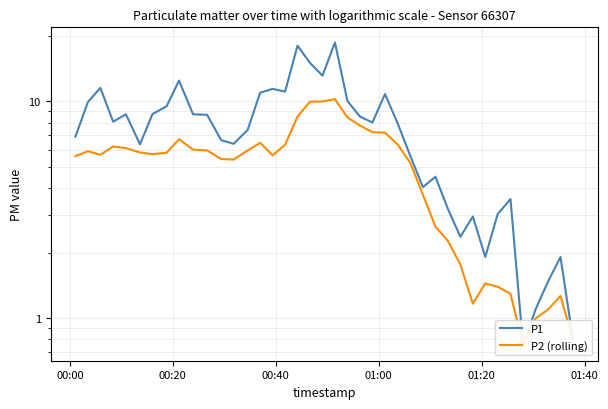

What is the highest value of the P1 series?

18.7